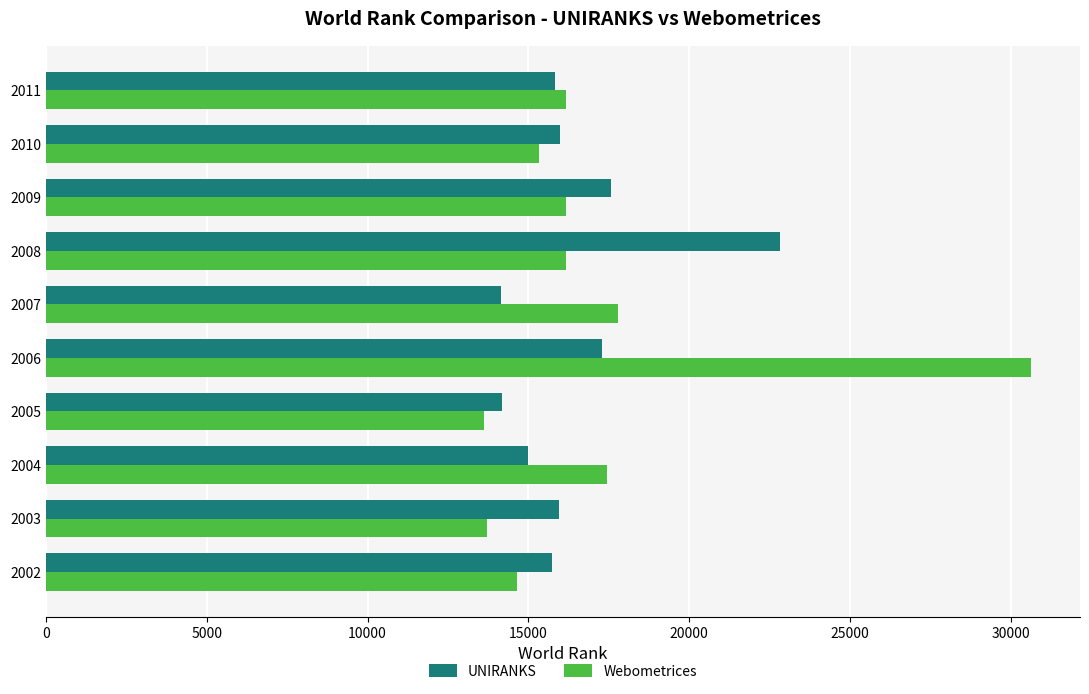

What is the difference between the maximum and minimum values in the UNIRANKS series?

8678